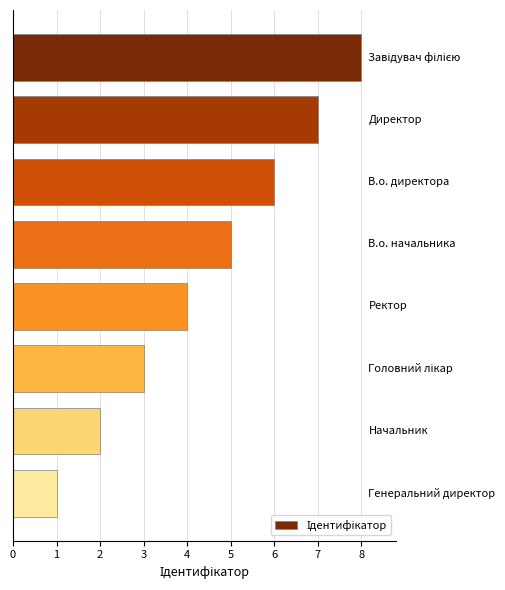

What is the maximum value shown in the chart?

8